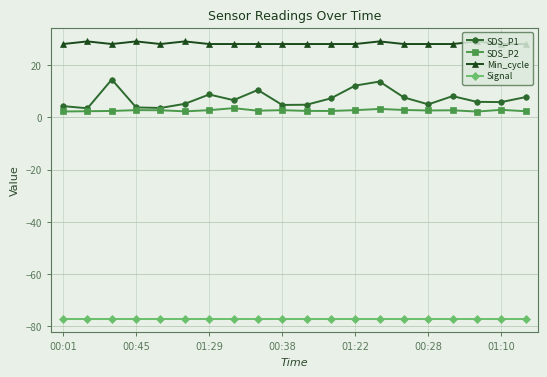

Rank the series by their maximum value, from highest to lowest.

Min_cycle, SDS_P1, SDS_P2, Signal